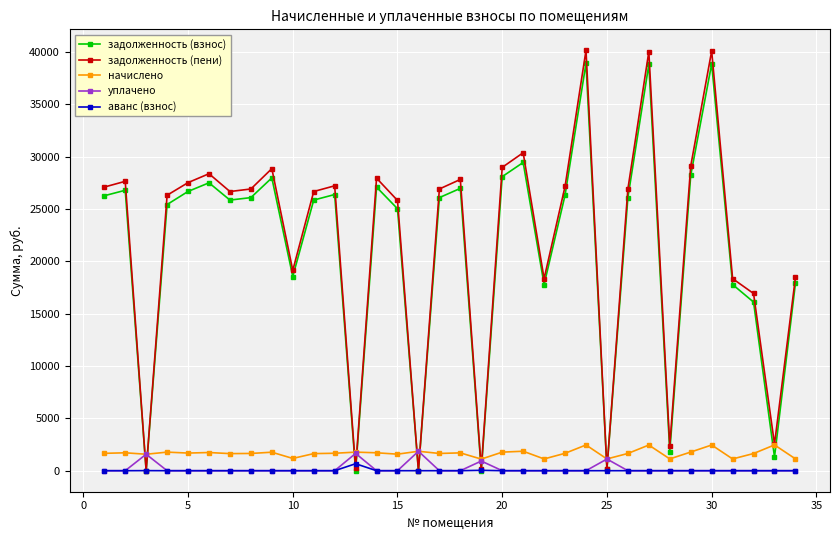

Which series has the largest total across all categories?

задолженность (пени)